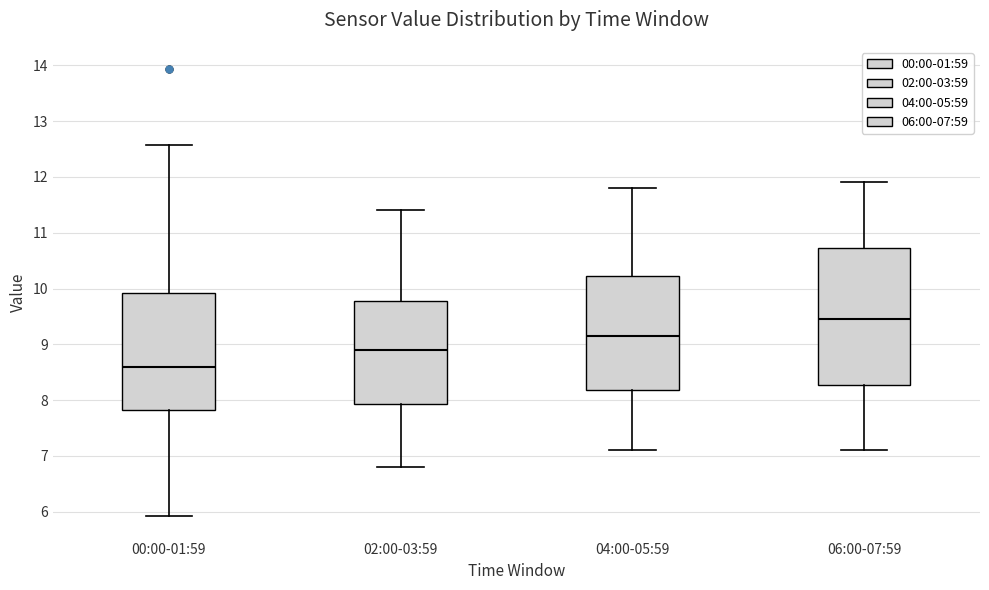

Reading left to right, transcribe this box plot: for each box, give where its median line is, the range the box spans, and where its two whiskers end, as read against the y-axis. The values are not printed on the chart, so give them approximately, as read against the axis.

00:00-01:59: median 8.6, box 7.8 to 9.9, whiskers 5.9 to 12.6
02:00-03:59: median 8.9, box 7.9 to 9.8, whiskers 6.8 to 11.4
04:00-05:59: median 9.2, box 8.2 to 10.2, whiskers 7.1 to 11.8
06:00-07:59: median 9.5, box 8.3 to 10.7, whiskers 7.1 to 11.9